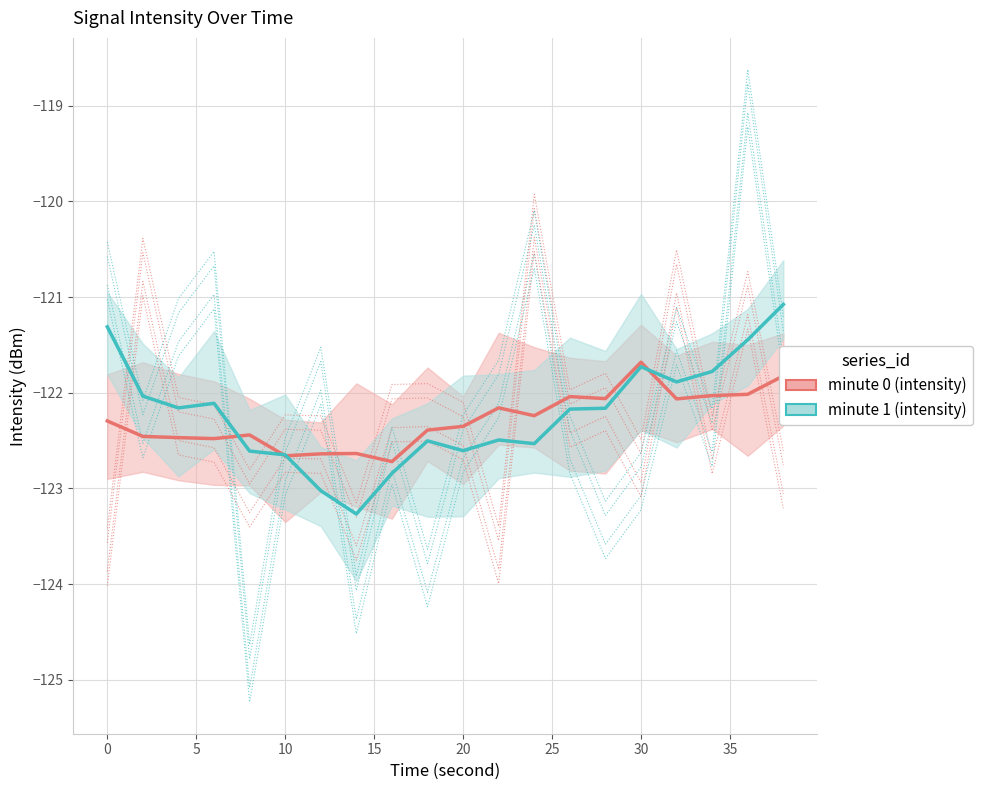

Rank the series by their average value, from lowest to highest.

minute 0 (intensity), minute 1 (intensity)